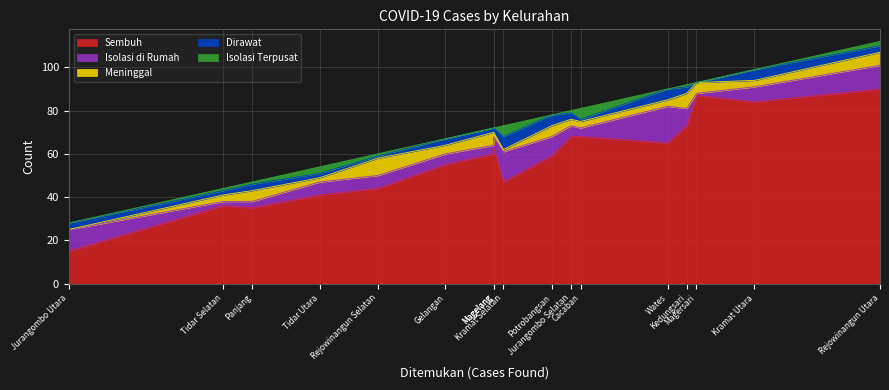

Between Tidar Selatan and Panjang, which is larger?

Tidar Selatan